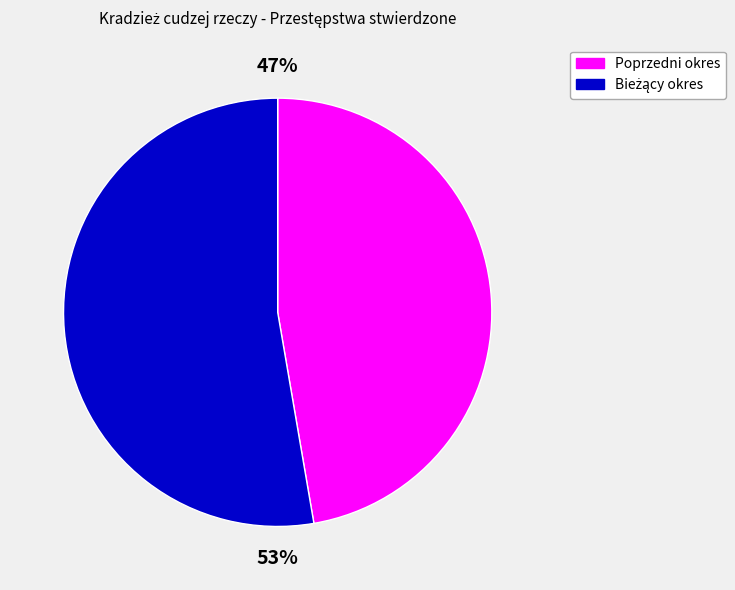

To the nearest percent, what is the average slice percentage?

50%